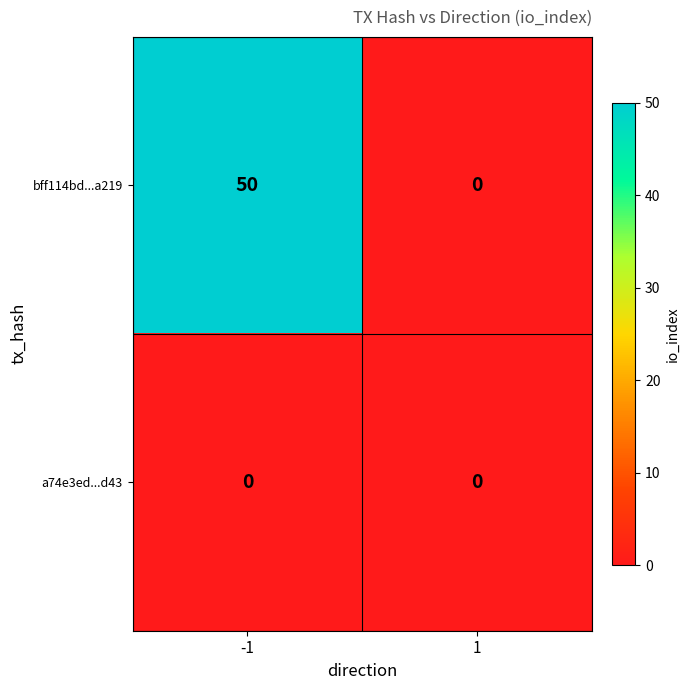

Which series has the largest total across all categories?

bff114bd...a219